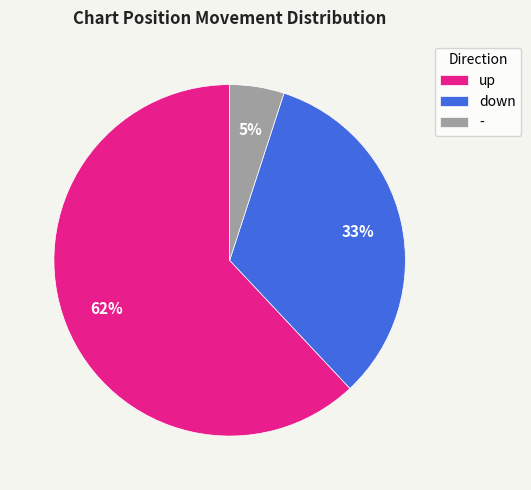

What percentage is the - slice, to the nearest percent?

5%